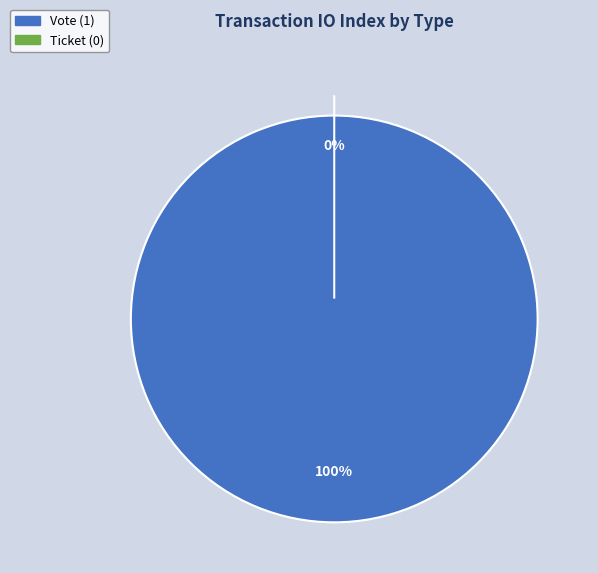

To the nearest percent, what percentage of the pie is Vote?

100%